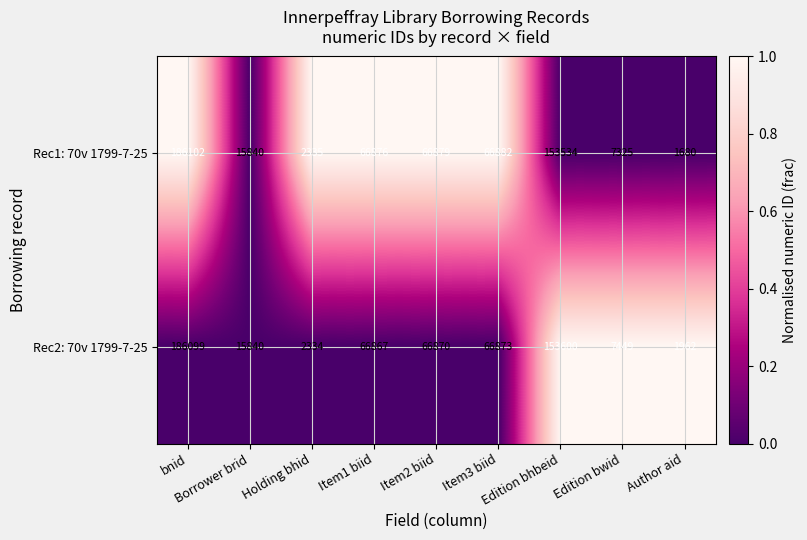

List the series in order of their peak value, lowest first.

Rec2: 70v 1799-7-25, Rec1: 70v 1799-7-25